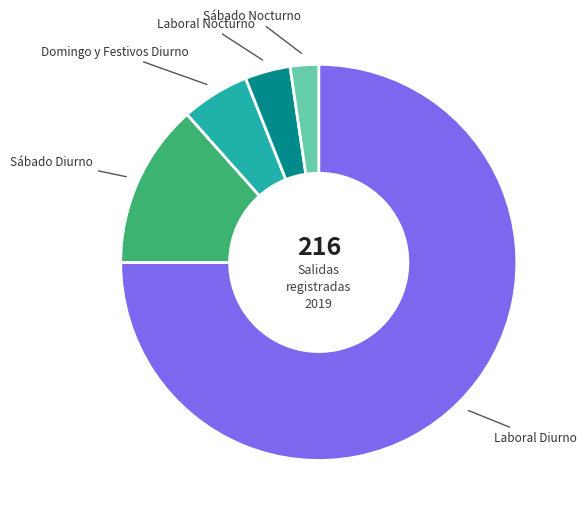

Is there any slice that represents more than half of the pie?

Yes